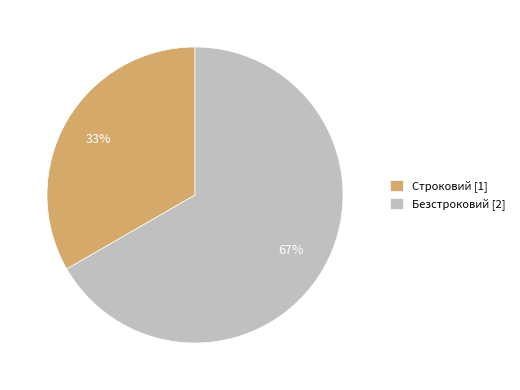

What is the ratio of the value at Строковий to the value at Безстроковий?

0.5